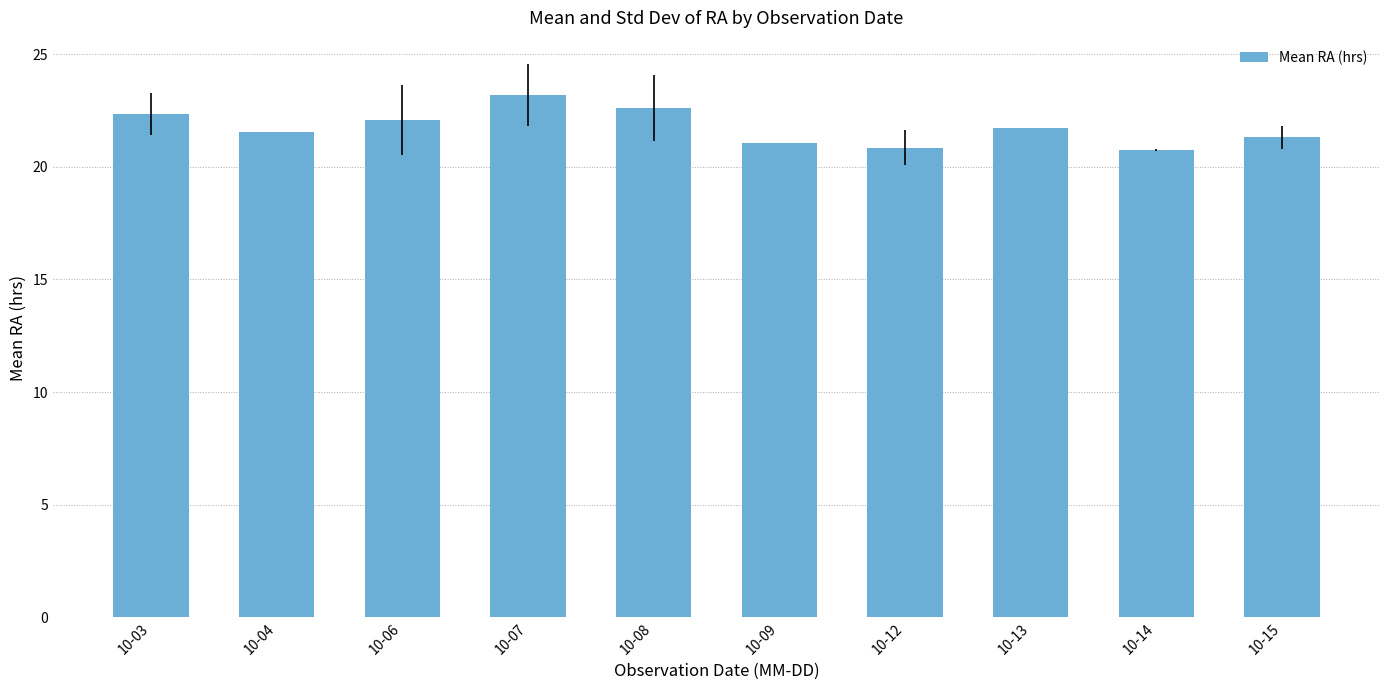

What is the average value?

21.7